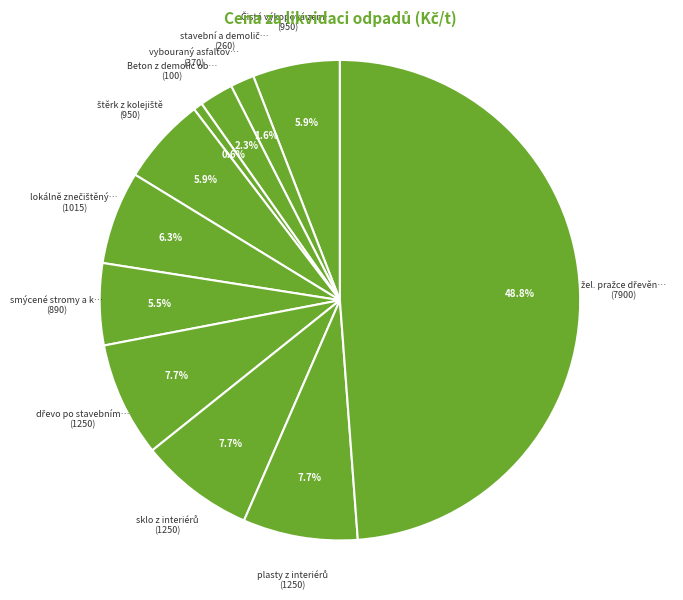

Does any single category account for the majority?

No